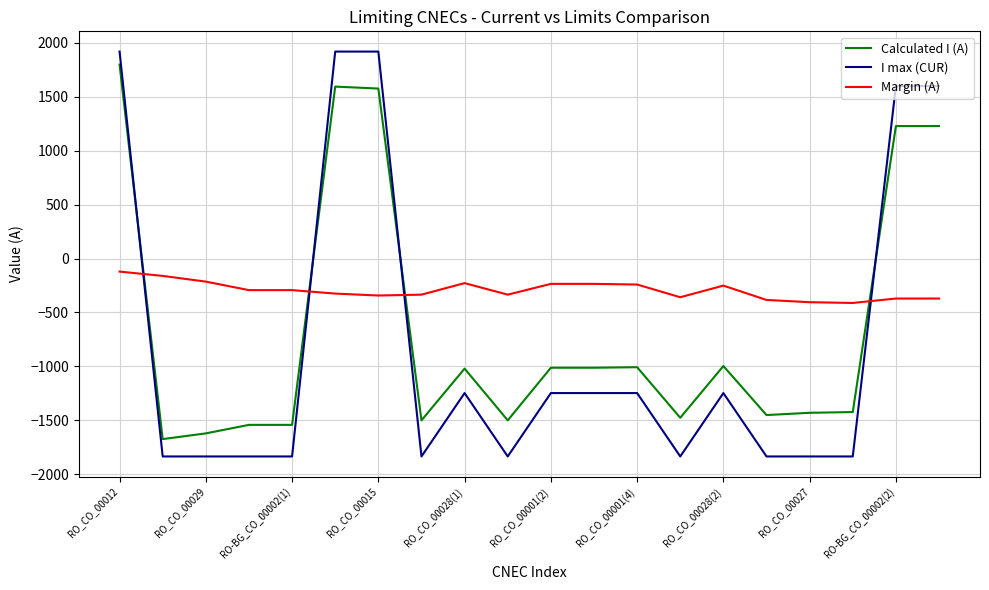

Which series has the largest total across all categories?

Margin (A)